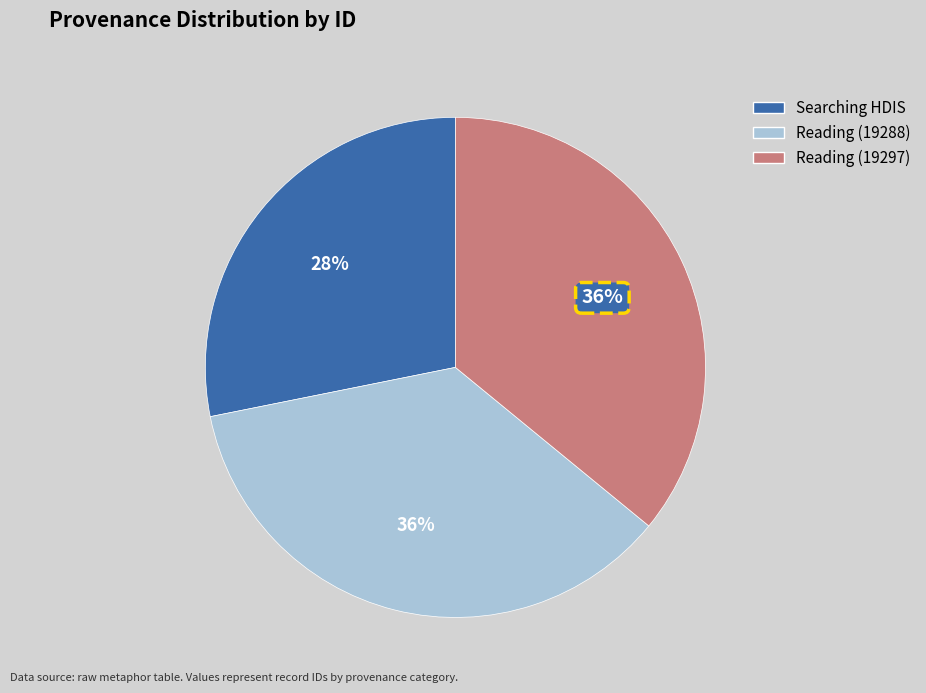

To the nearest percent, what is the difference between the largest and smallest slice percentages?

8%